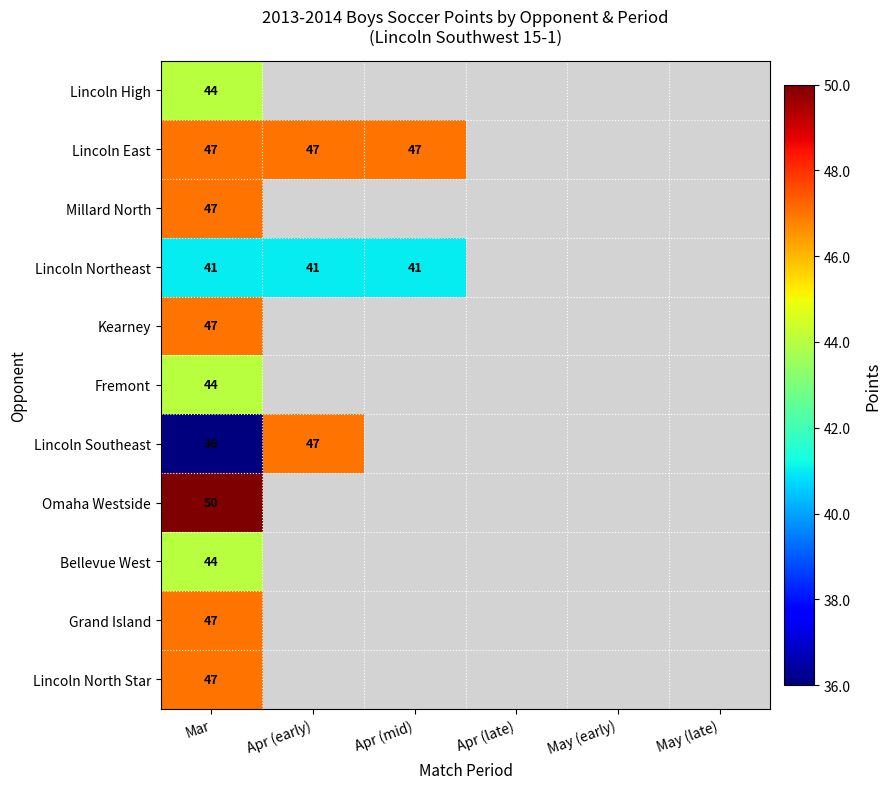

At which category does the chart reach its minimum across all series?

Mar